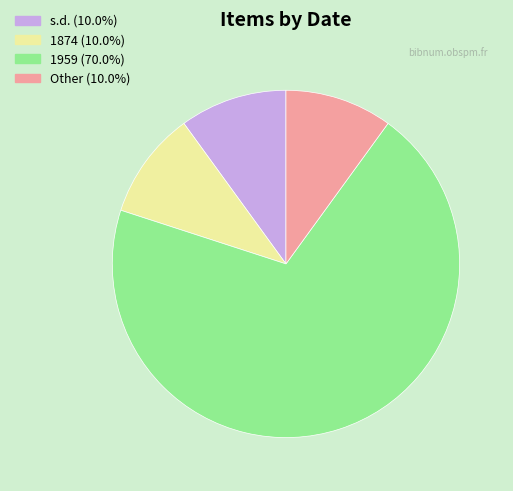

Does any single category account for the majority?

Yes